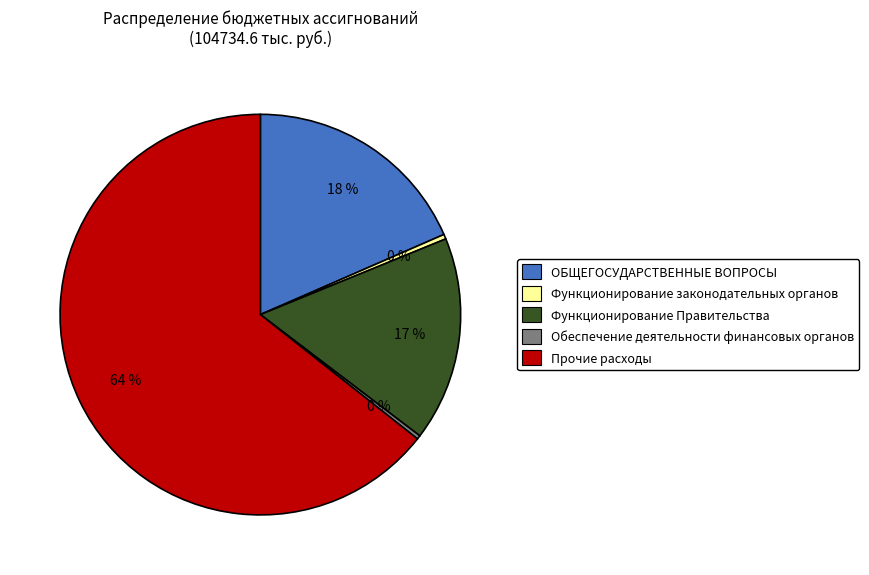

Is it true that ОБЩЕГОСУДАРСТВЕННЫЕ ВОПРОСЫ is 33% of the pie?

False